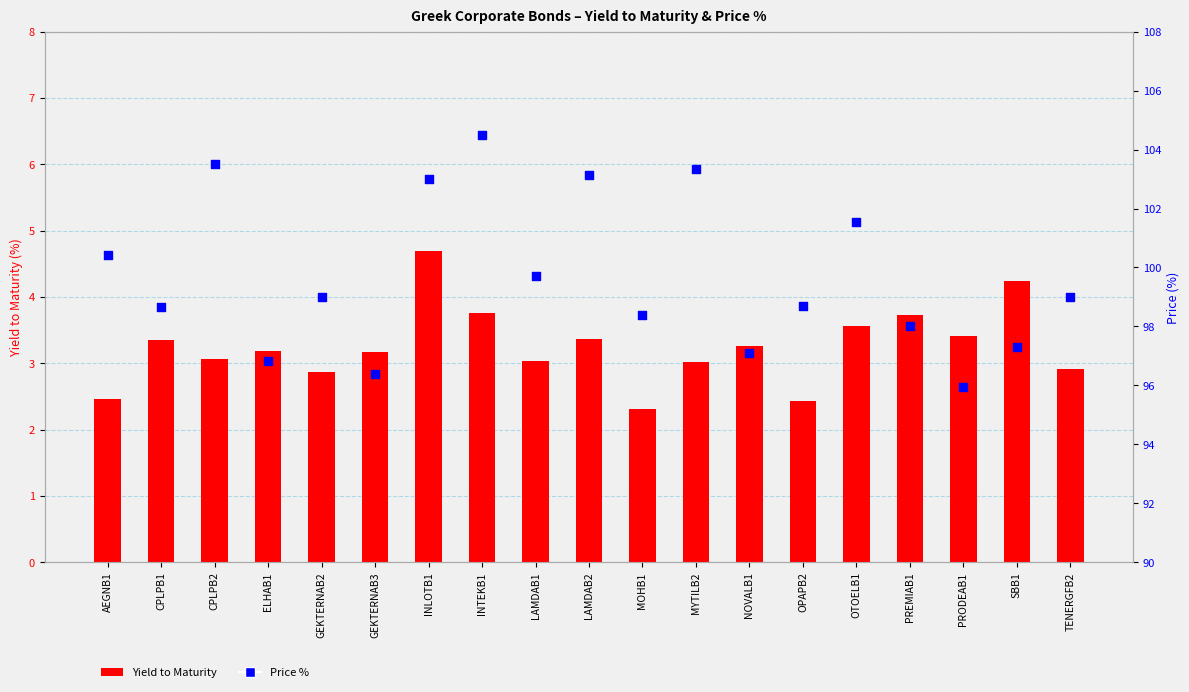

At how many categories does at least one series exceed 80?

19